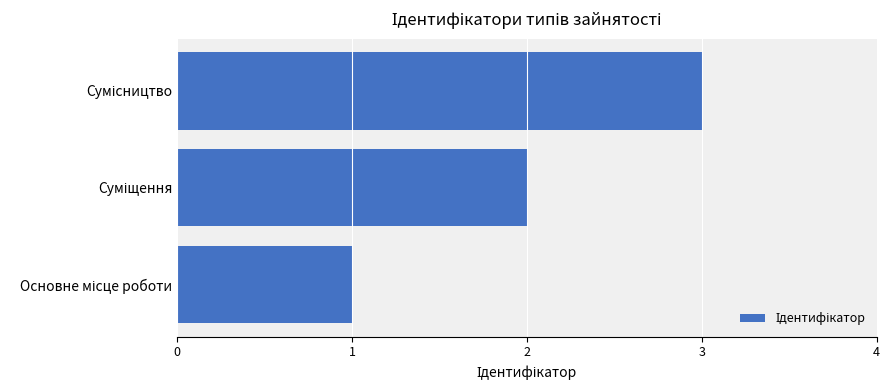

What is the difference between the maximum and minimum values?

2